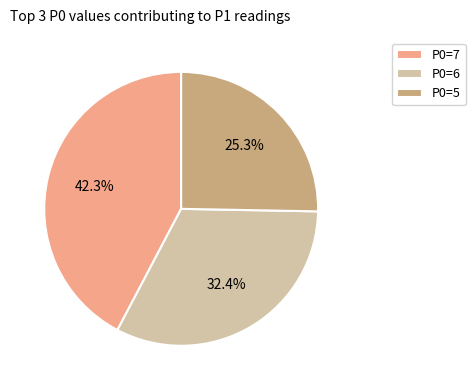

To the nearest percent, what is the average slice percentage?

33%